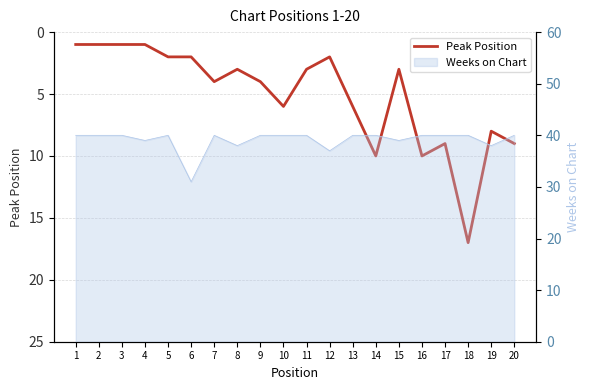

Reading right to left, extract all data points from this chart.

9	8	17	9	10	3	10	6	2	3	6	4	3	4	2	2	1	1	1	1